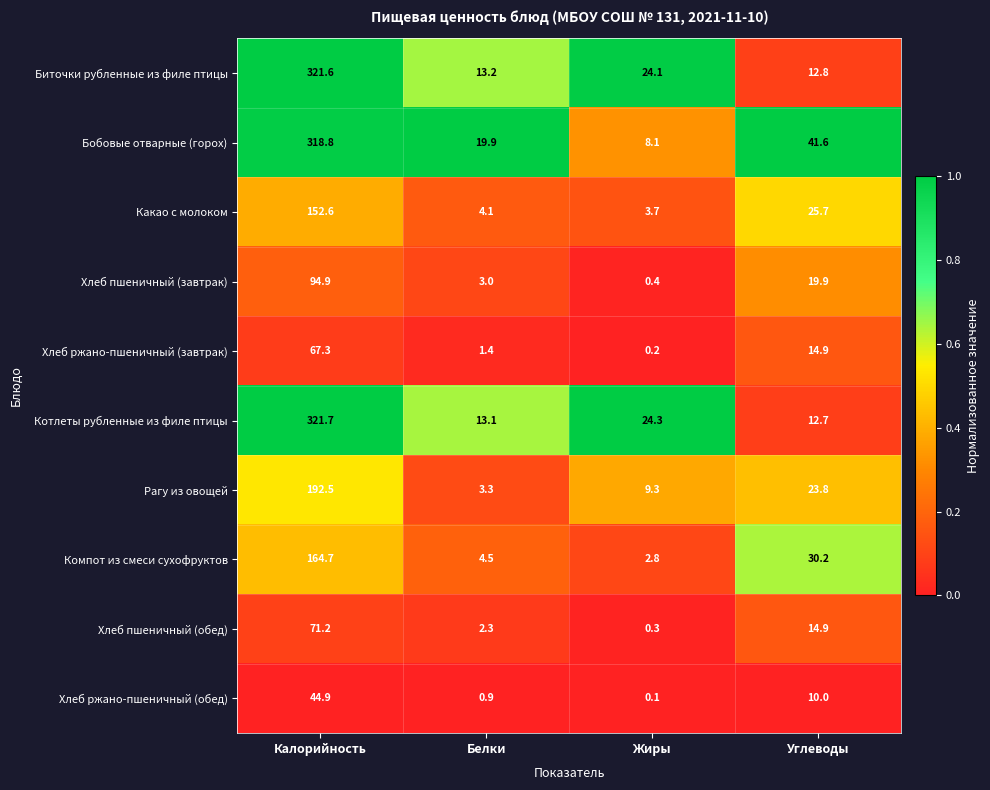

Is it true that Котлеты рубленные из филе птицы equals 18.5 at Белки?

False